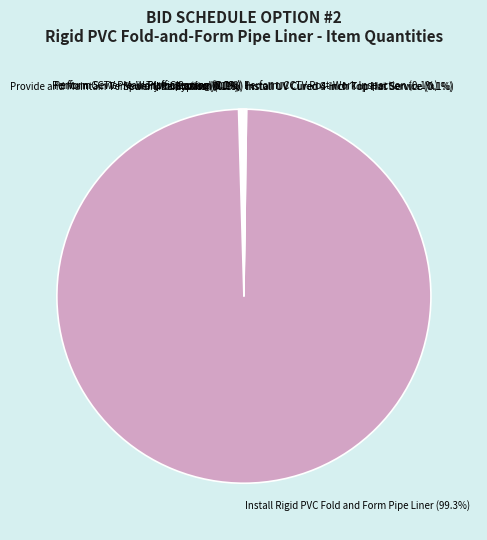

What is the majority slice?

Install Rigid PVC Fold and Form Pipe Liner